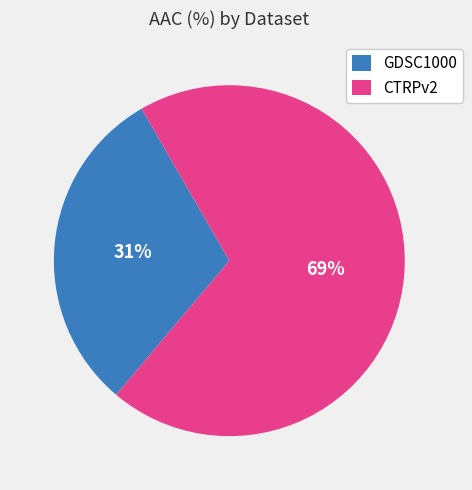

The CTRPv2 slice represents 58% of the pie. True or false?

False